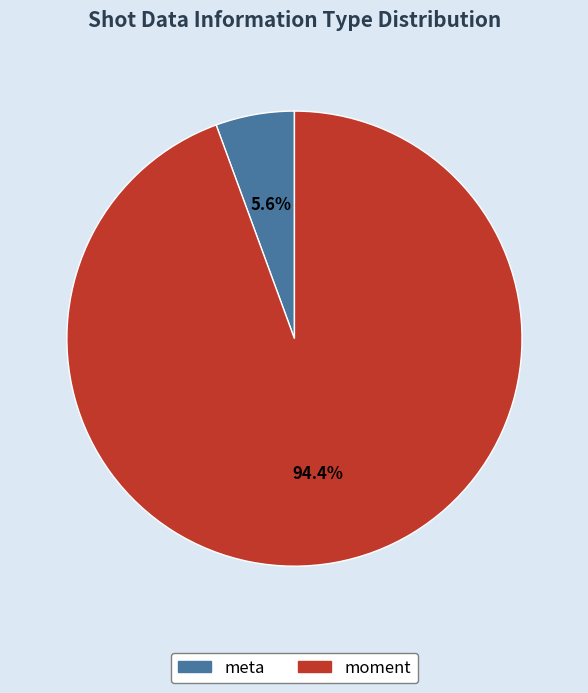

Which has a higher value, meta or moment?

moment